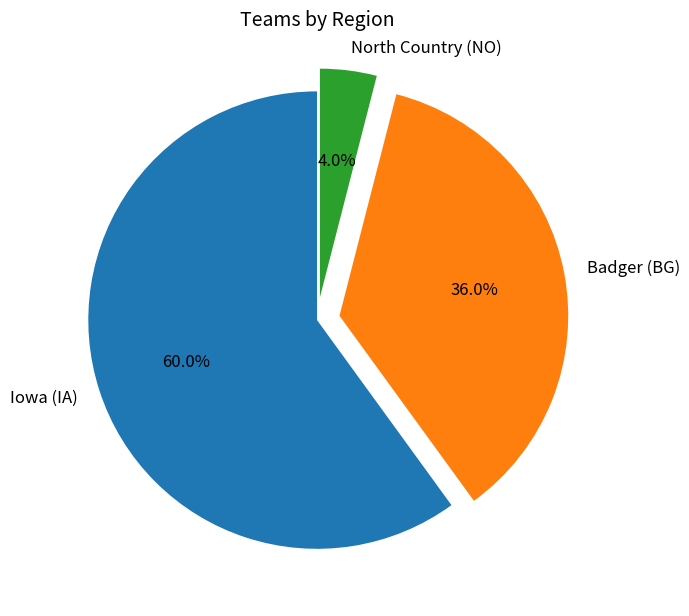

How many segments does this pie chart have?

3